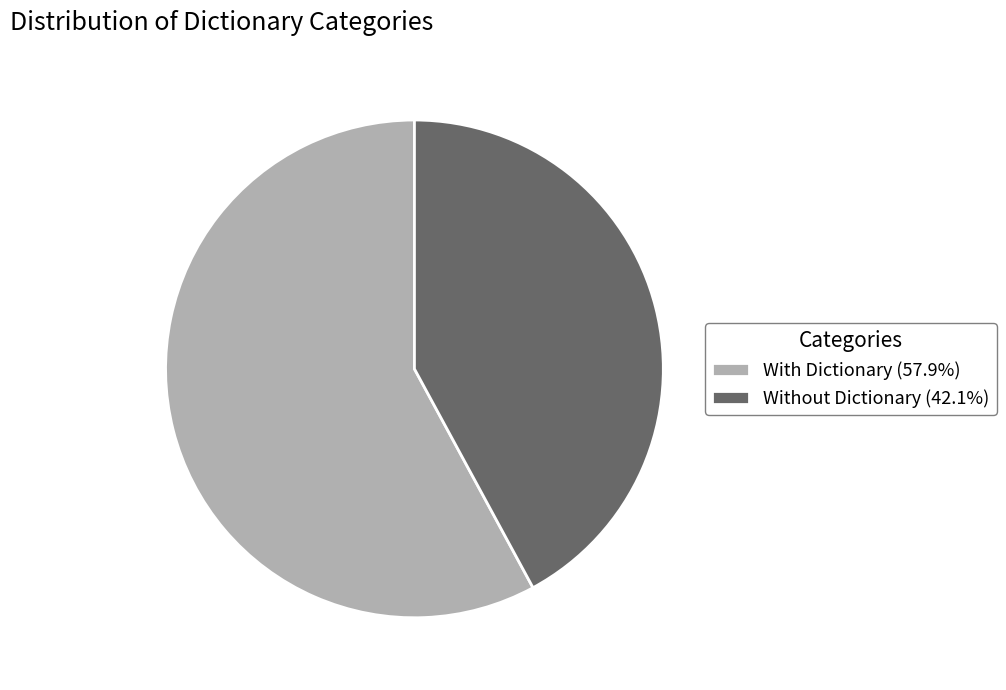

Is there any slice that represents more than half of the pie?

Yes